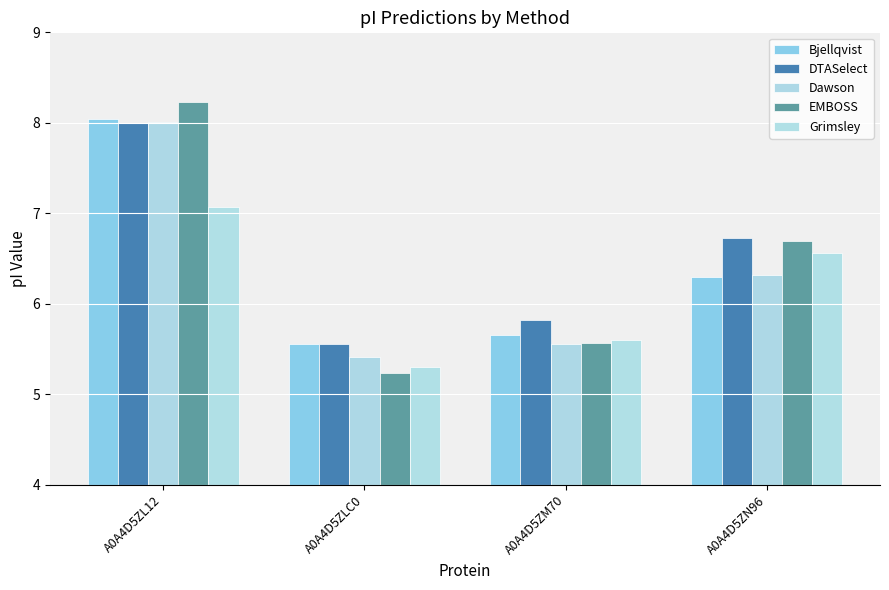

How many data points in Dawson are less than 6?

2